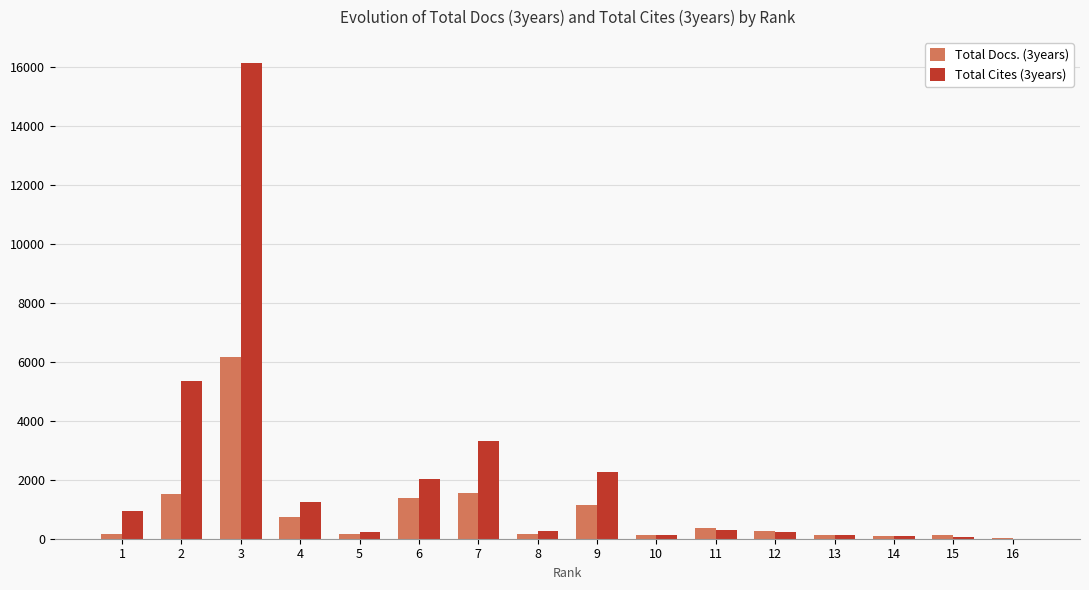

Which series has the largest total across all categories?

Total Cites (3years)